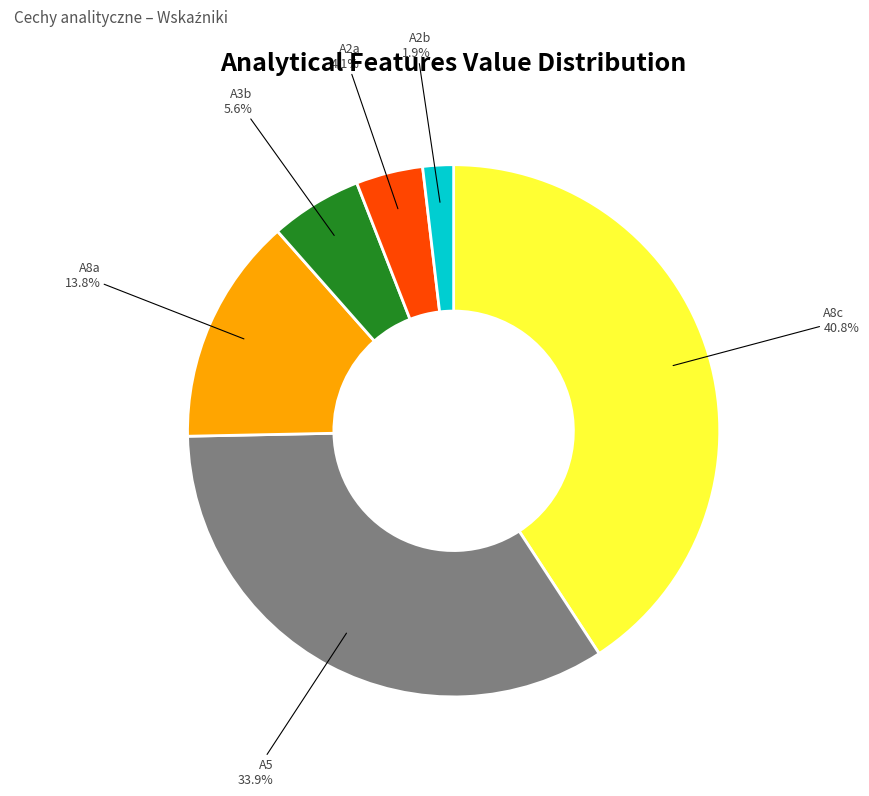

Which slice is the largest?

A8c